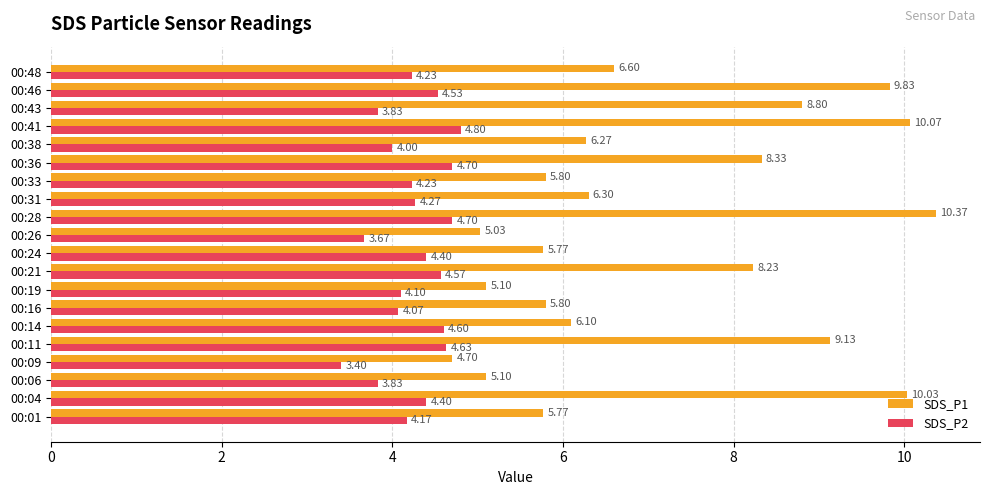

At which label is SDS_P2 closest to 4?

00:38